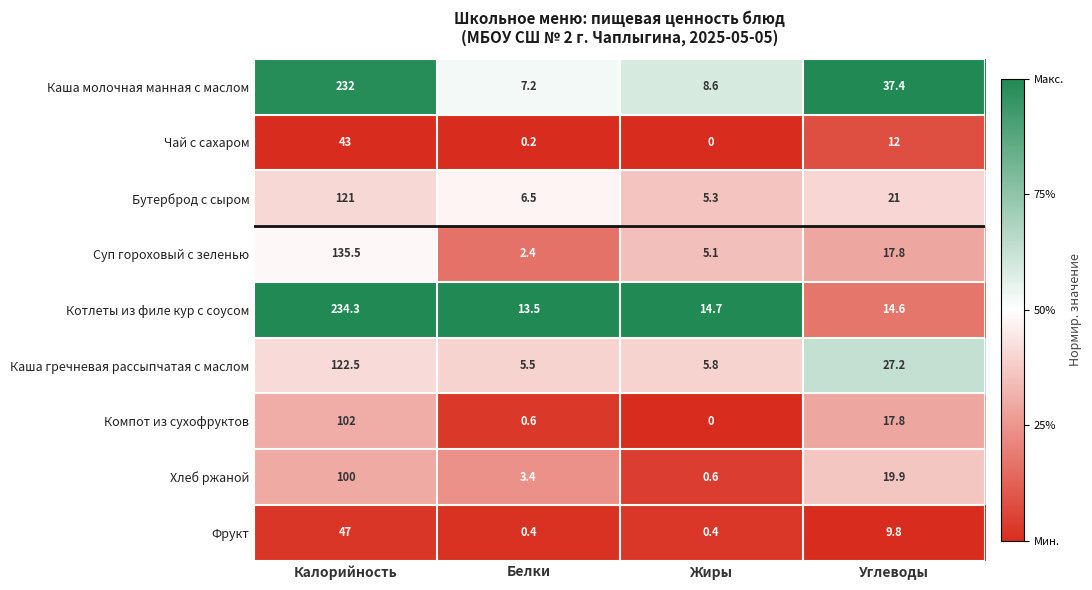

What is the spread (max minus min) of values at Углеводы?

27.6